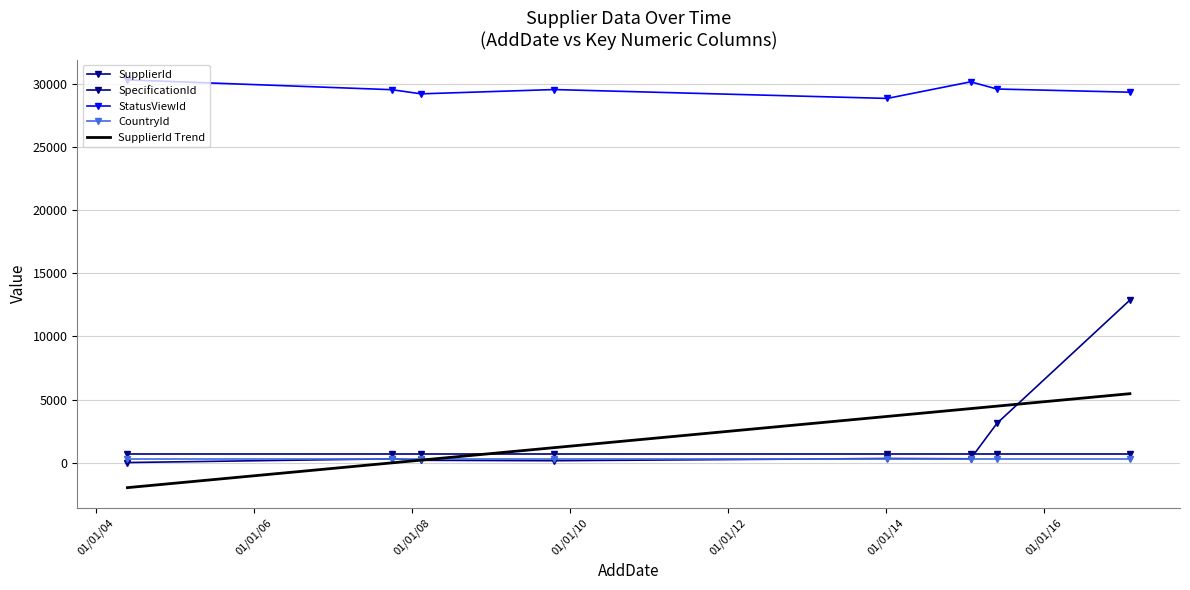

Which series has the largest total across all categories?

StatusViewId